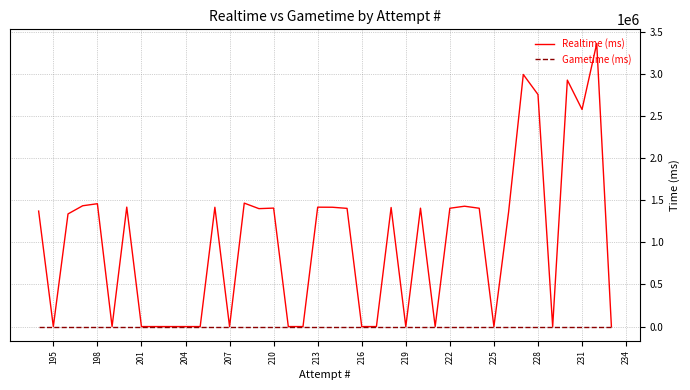

True or false: Realtime (ms) has a value of 581778 at 19.

False